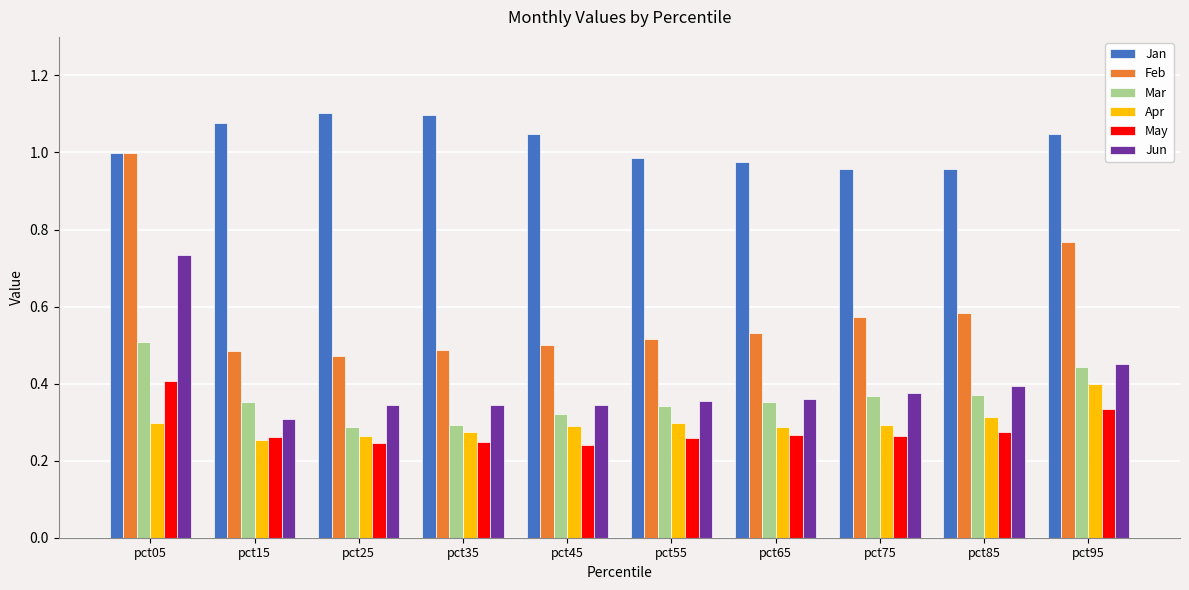

Which series has the largest range (max minus min)?

Feb